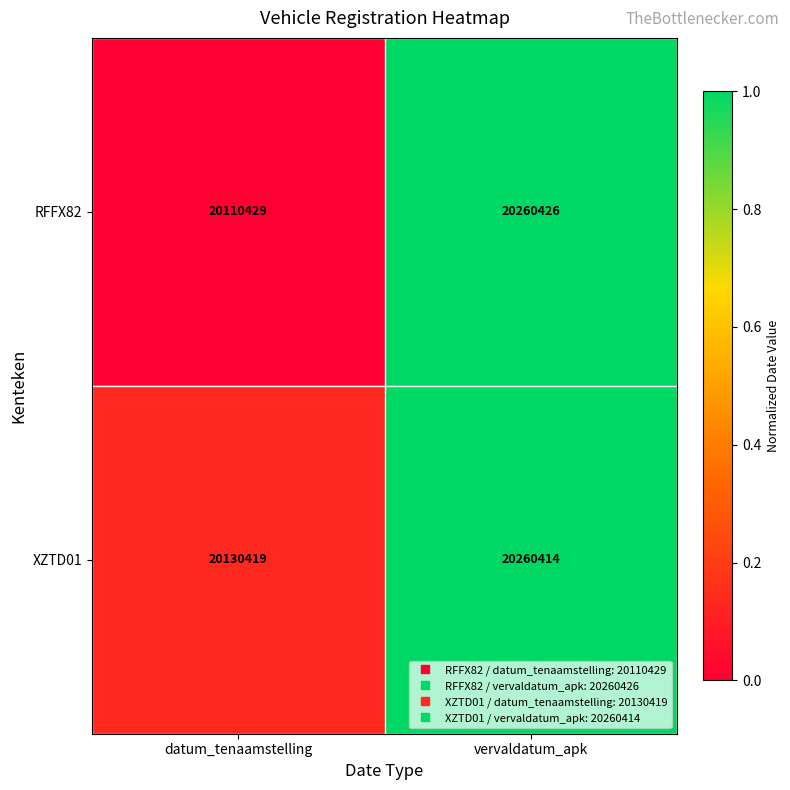

Reading left to right, list all the values displayed in this chart.

RFFX82: 20110429	20260426
XZTD01: 20130419	20260414